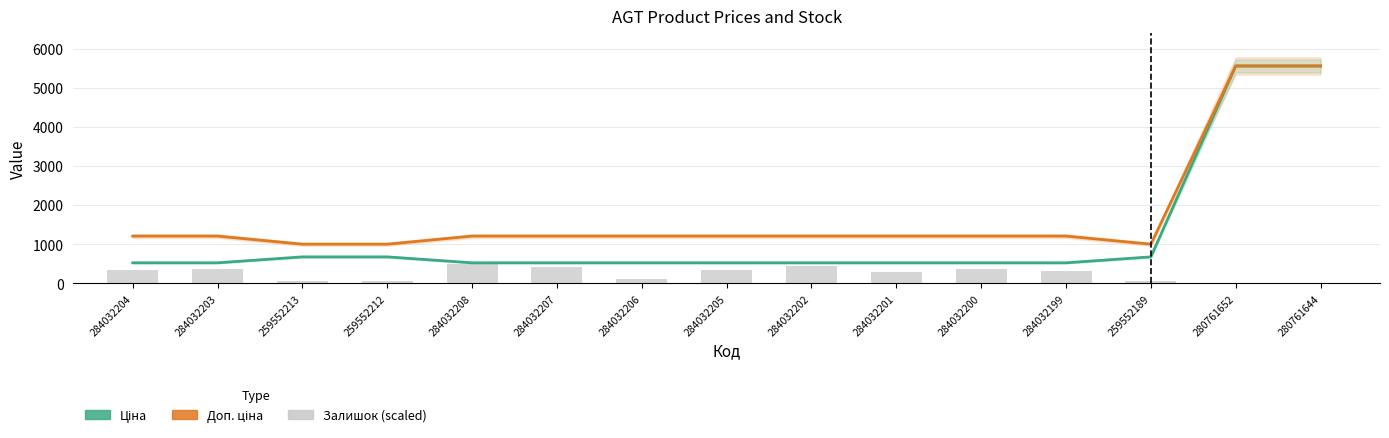

What is the value of the Ціна bar at the 1st from the left?

528.2